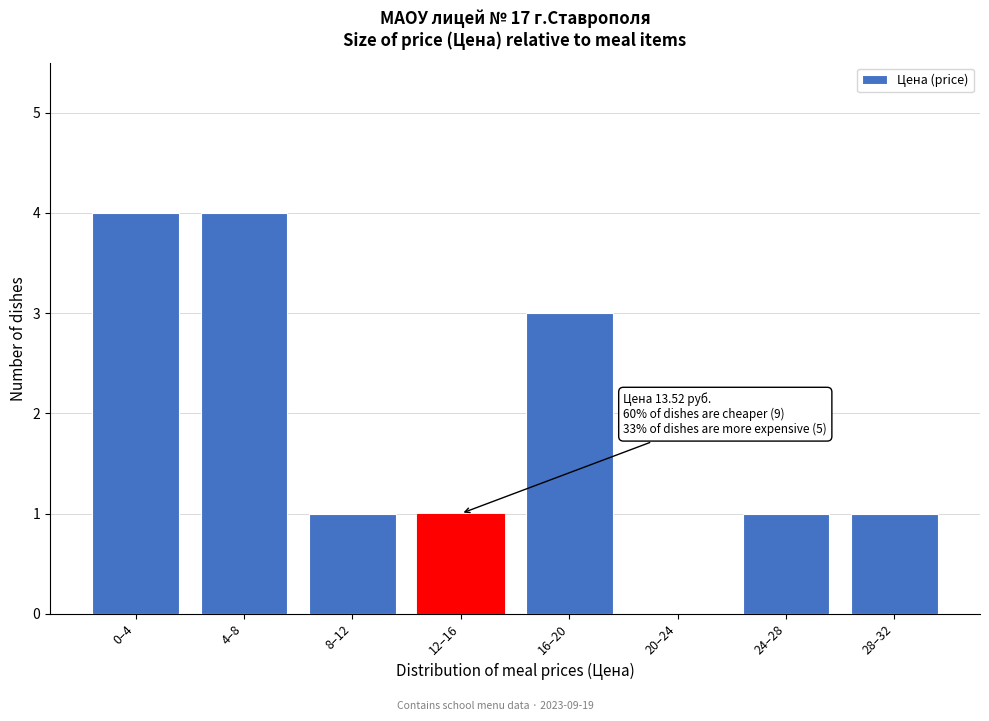

Reading left to right, what are all the values shown in this chart?

0–4=4	4–8=4	8–12=1	12–16=1	16–20=3	20–24=0	24–28=1	28–32=1